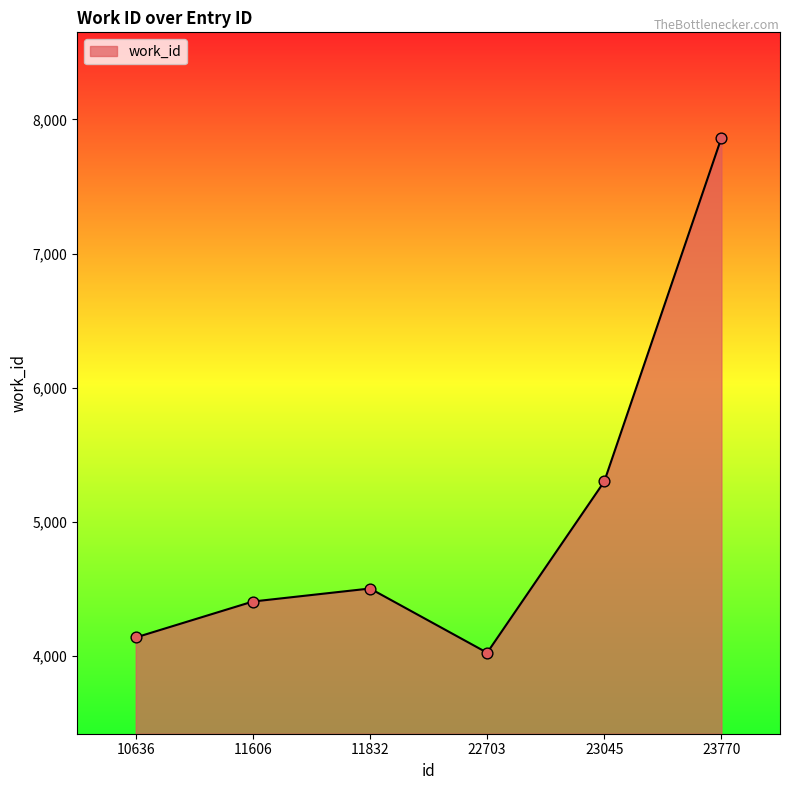

What is the change in value from 10636 to 23770?

+3725